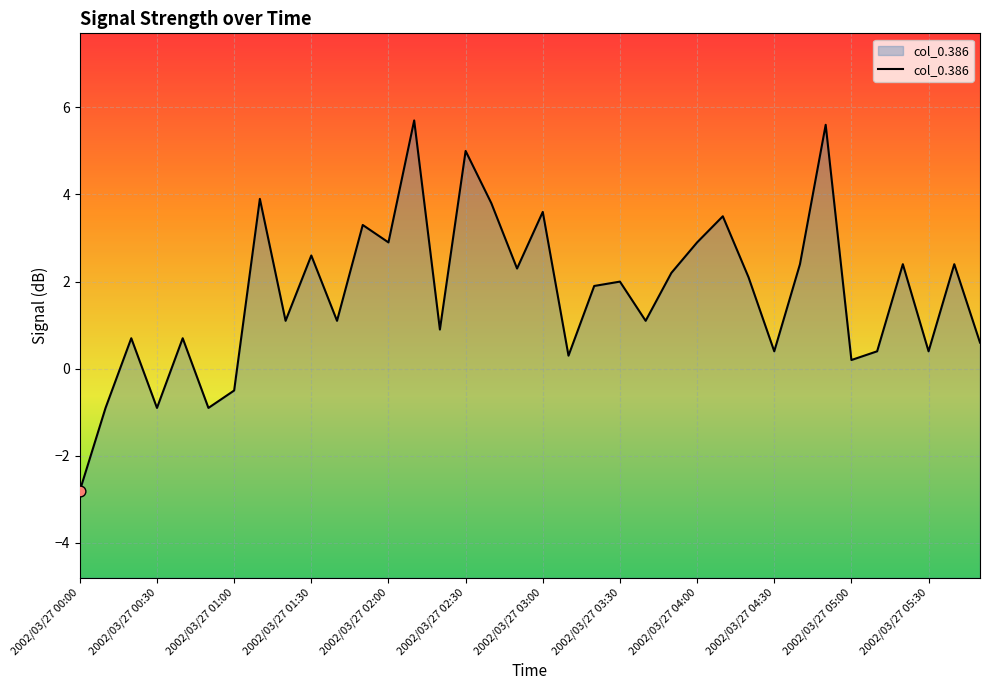

Which has a higher value, 2002/03/27 01:40 or 2002/03/27 04:50?

2002/03/27 04:50